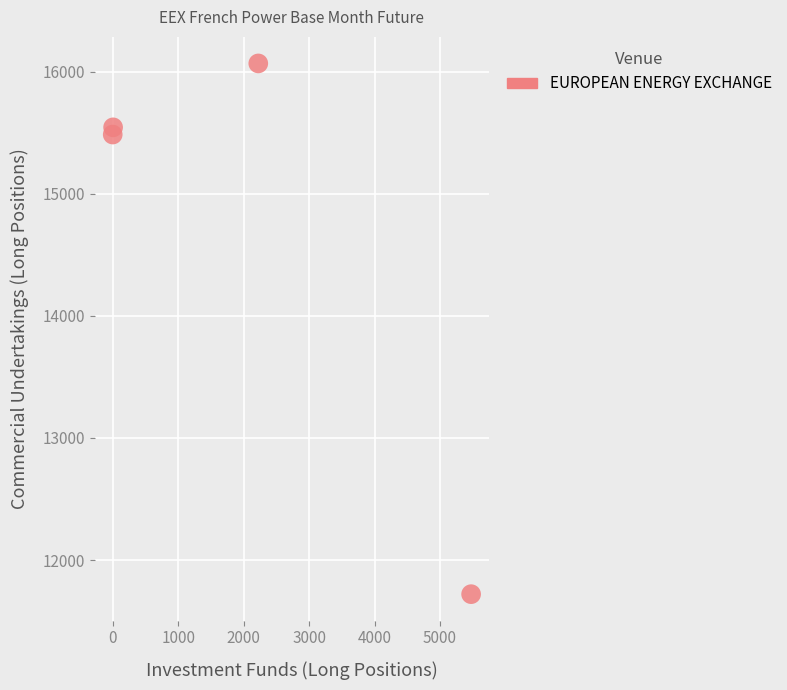

What Y value in the scatter plot is closest to 13894?

15487.0